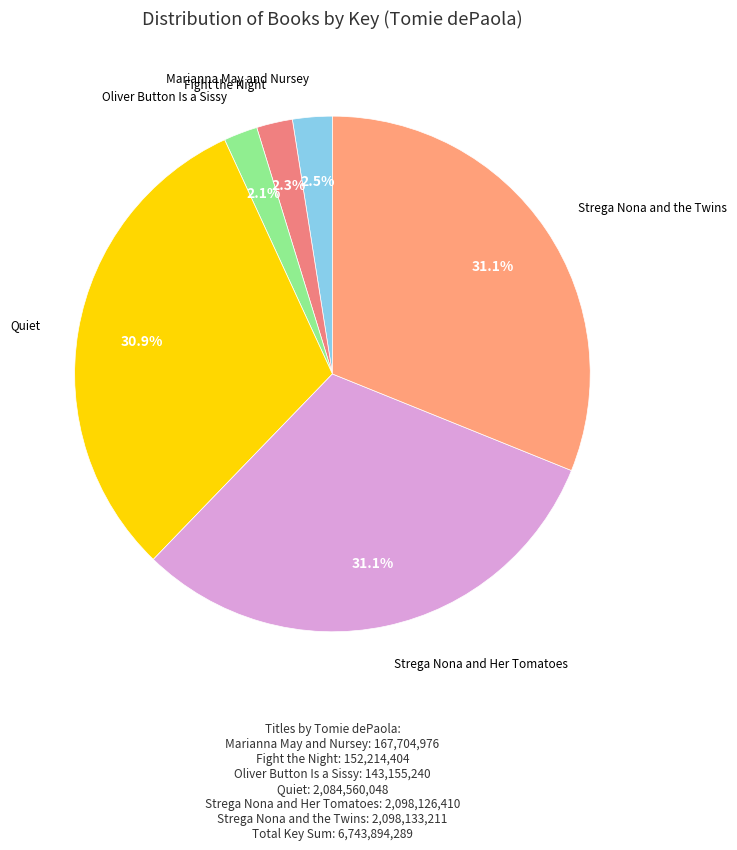

How many slices are in this pie chart?

6